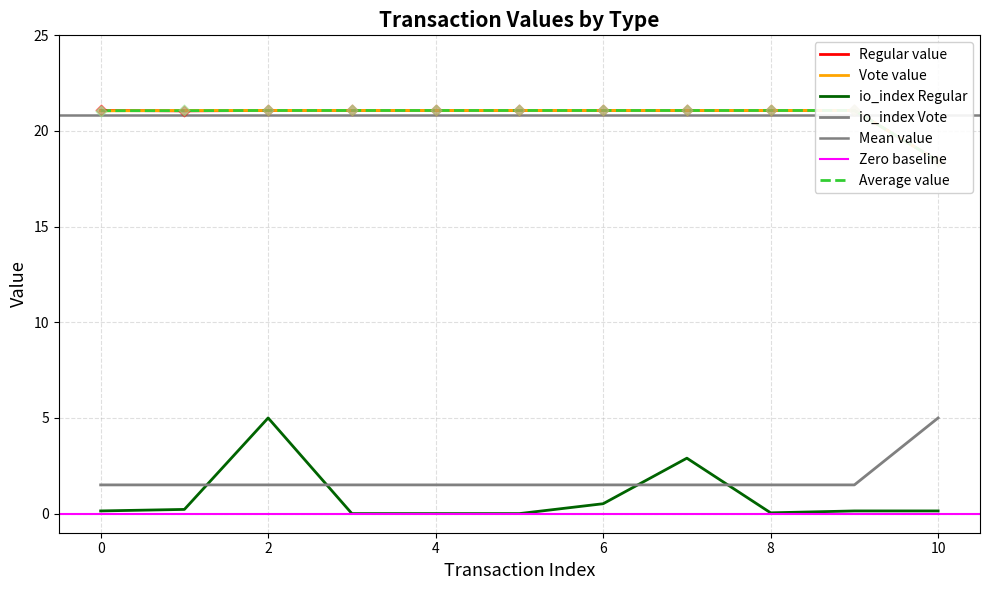

At which category is the sum across all series the highest?

2